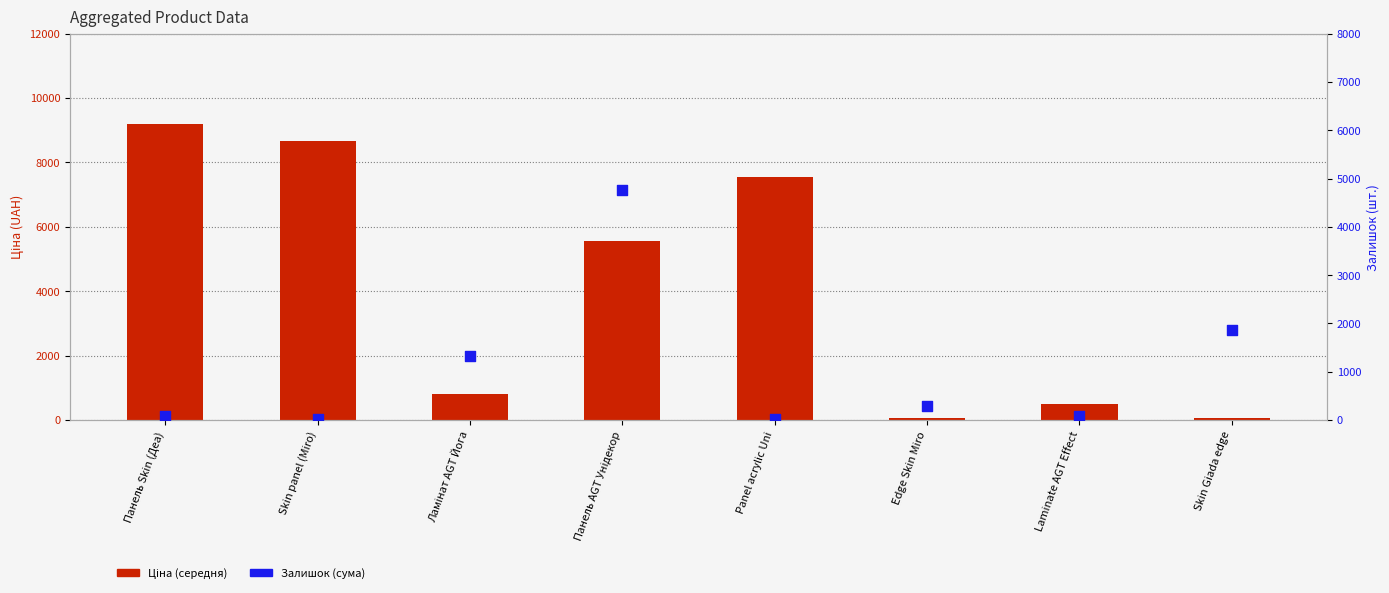

What is the total value across all series at Skin Giada edge?

1941.2